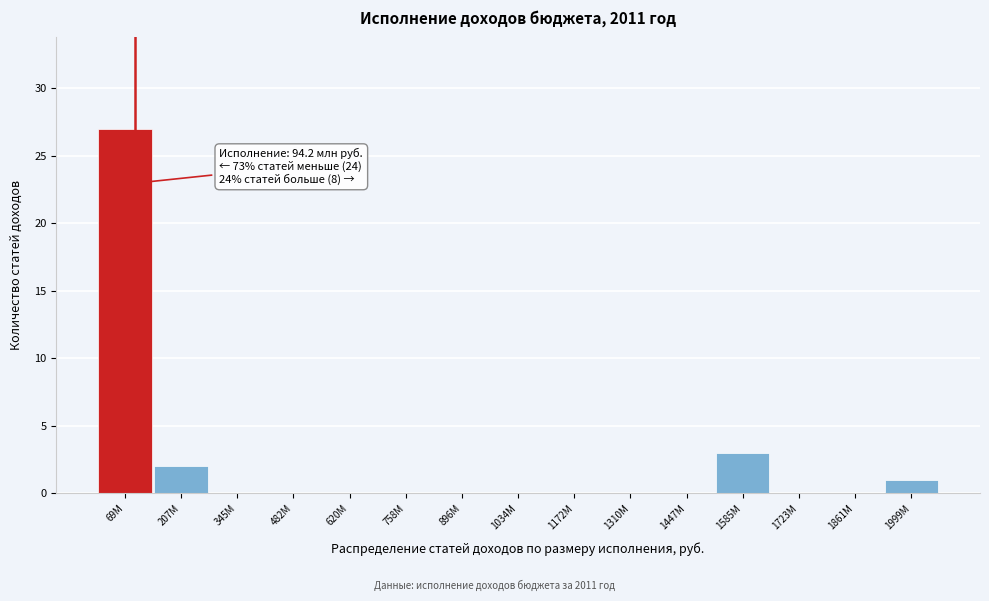

Reading left to right, extract all data points from this chart.

69М=27	207М=2	345М=0	482М=0	620М=0	758М=0	896М=0	1034М=0	1172М=0	1310М=0	1447М=0	1585М=3	1723М=0	1861М=0	1999М=1